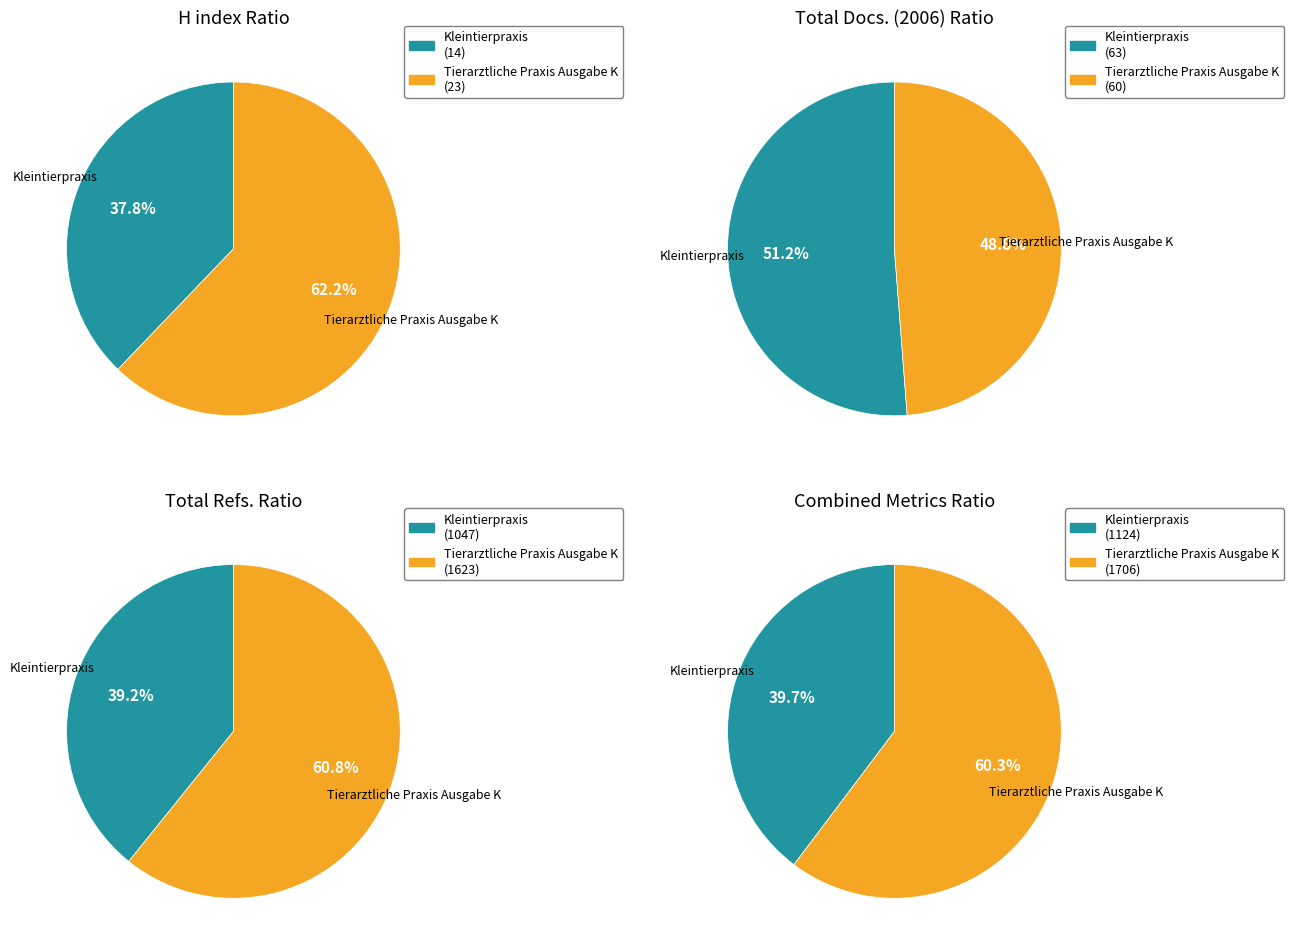

What percentage is the Tierarztliche Praxis Ausgabe K slice, to the nearest percent?

49%